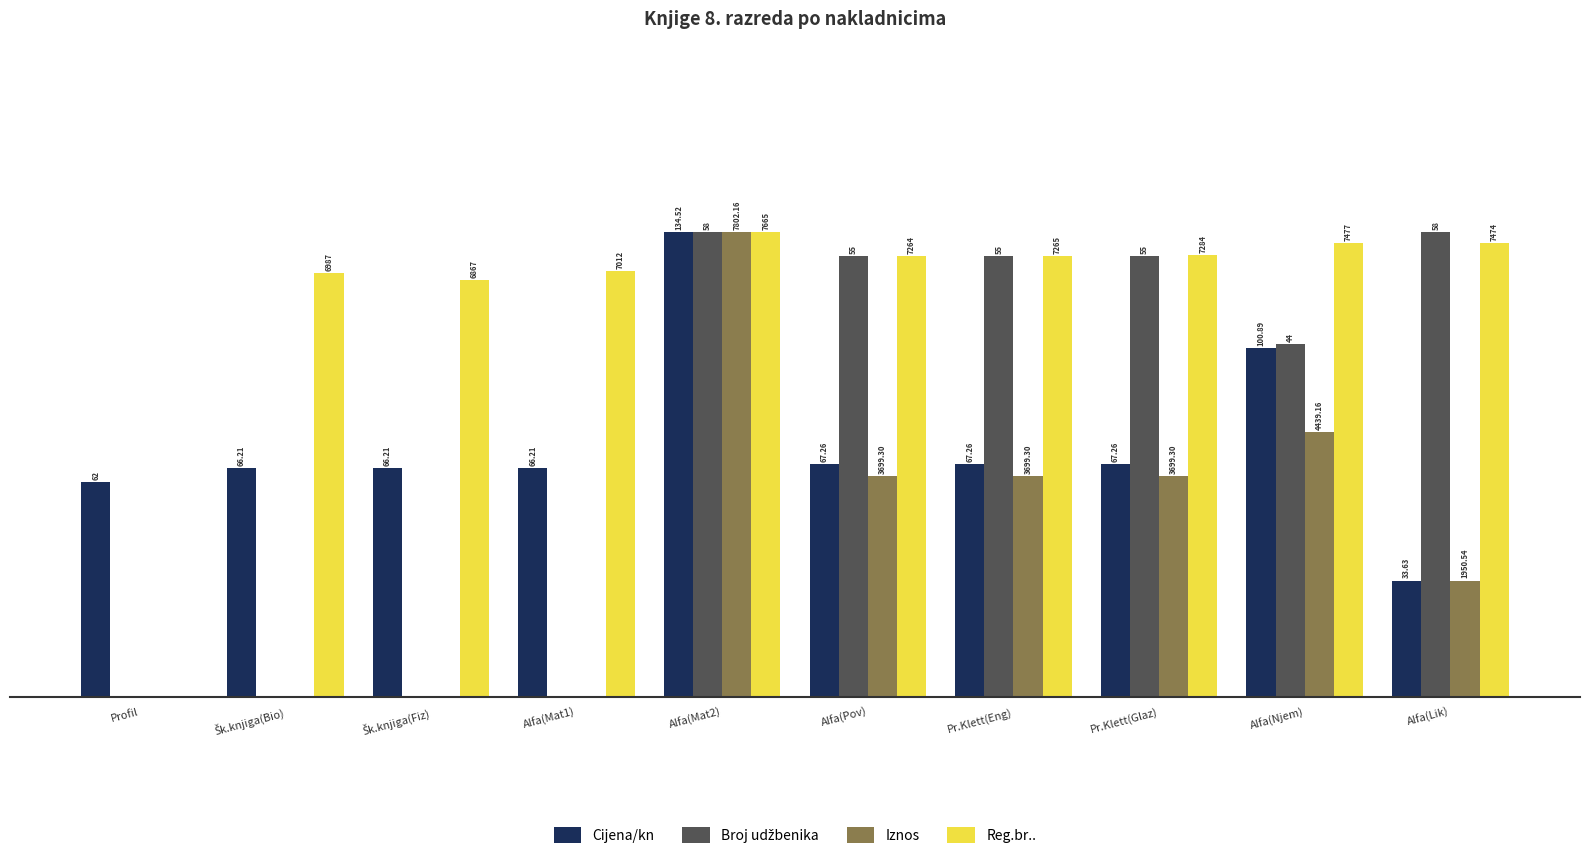

Which series has the largest range (max minus min)?

Broj udžbenika